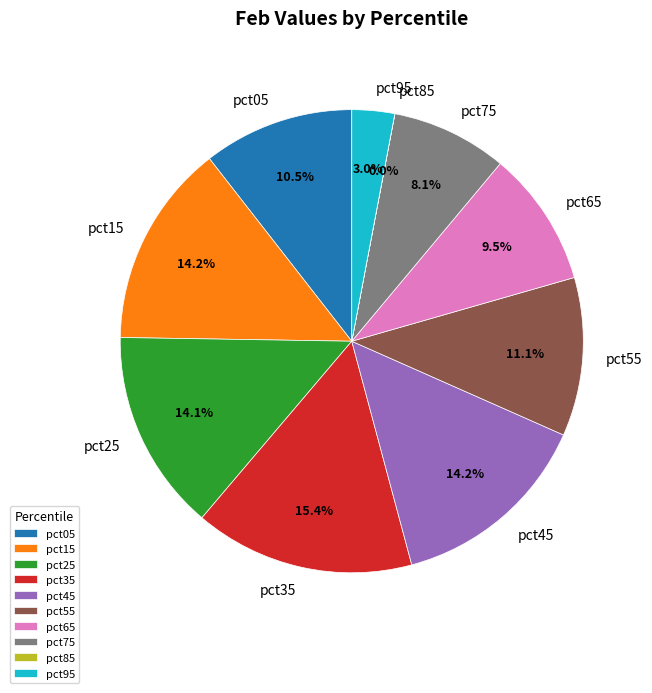

What is the total percentage of pct15 and pct95?

17.2%